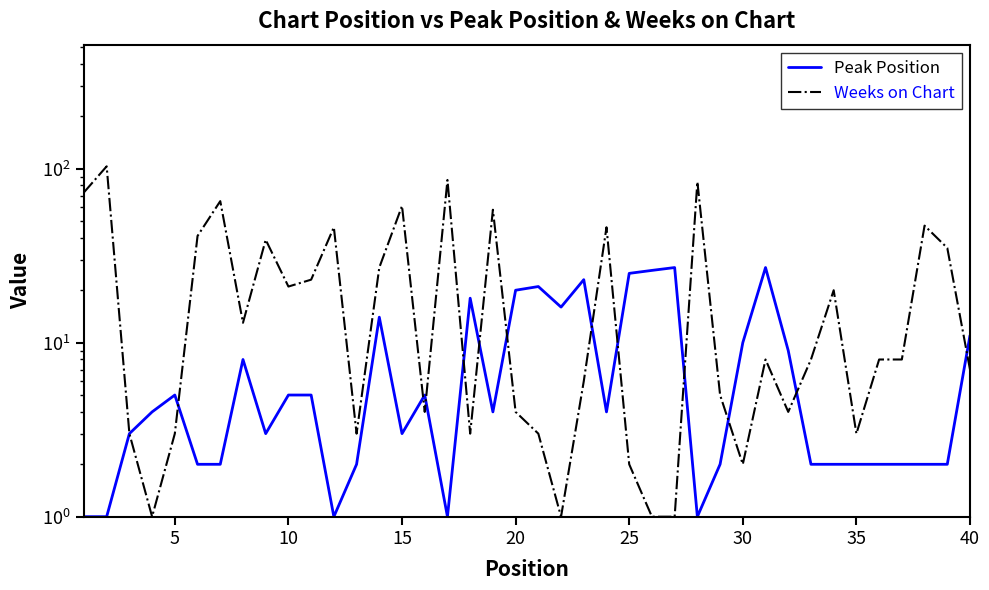

What are all the series names shown in the legend?

Peak Position, Weeks on Chart